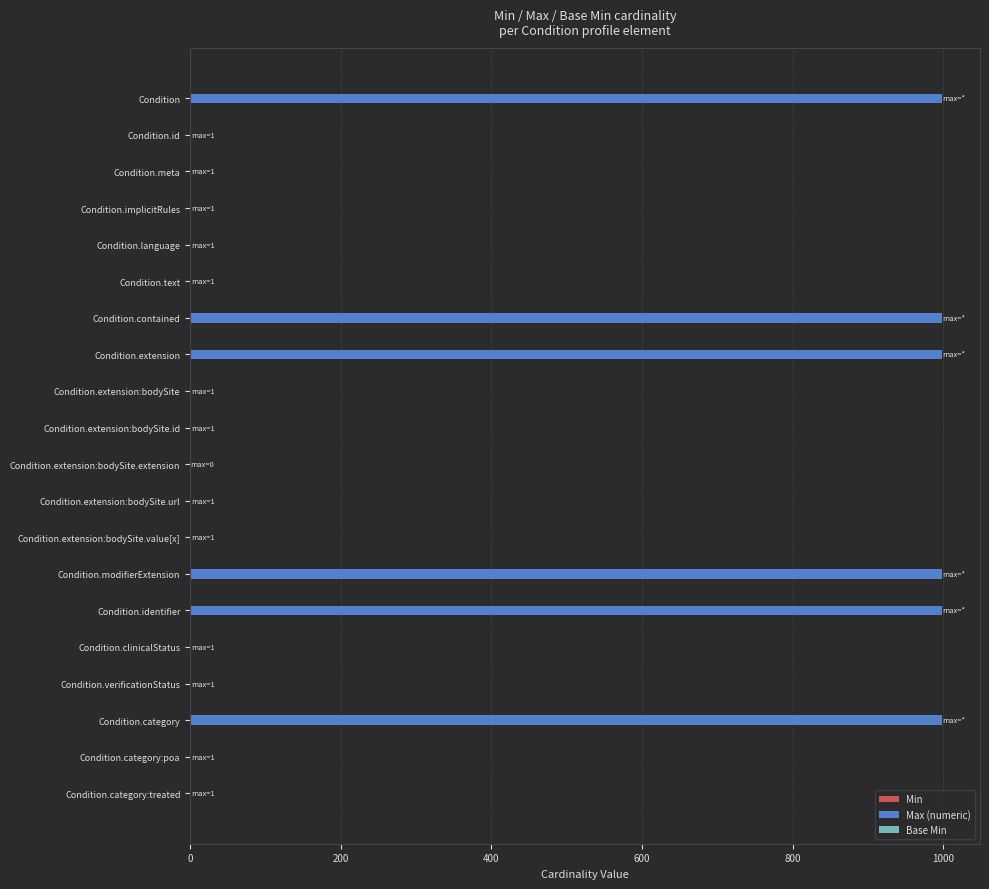

The value of Max (numeric) at Condition.category is 999. True or false?

True